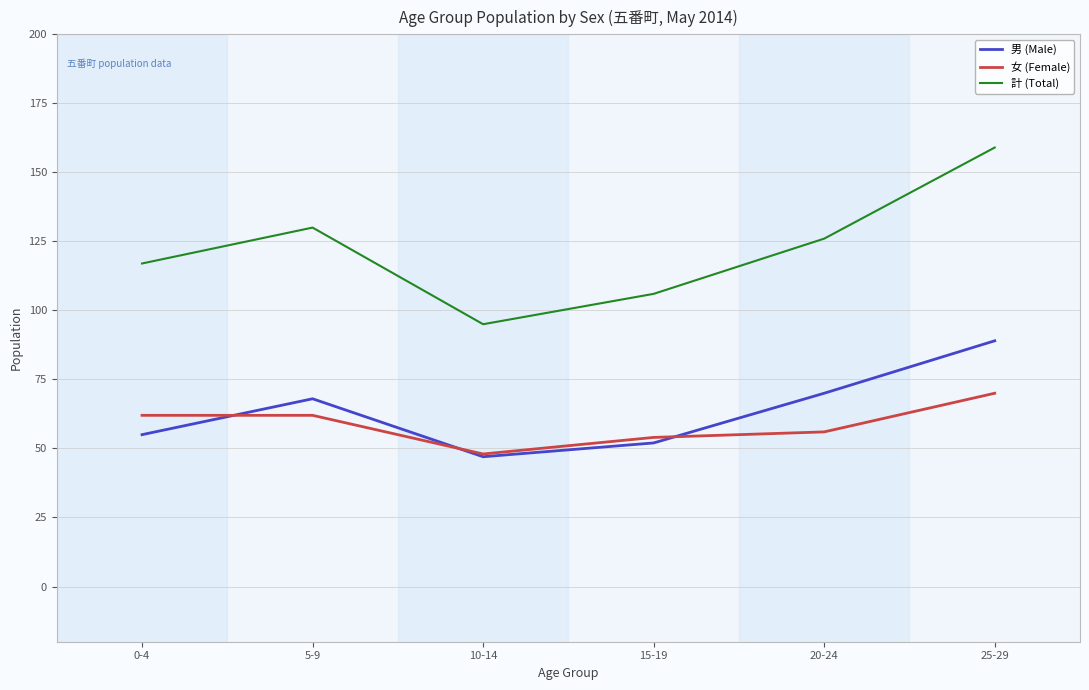

Reading right to left, what are all the values shown in this chart?

男 (Male): 89	70	52	47	68	55
女 (Female): 70	56	54	48	62	62
計 (Total): 159	126	106	95	130	117